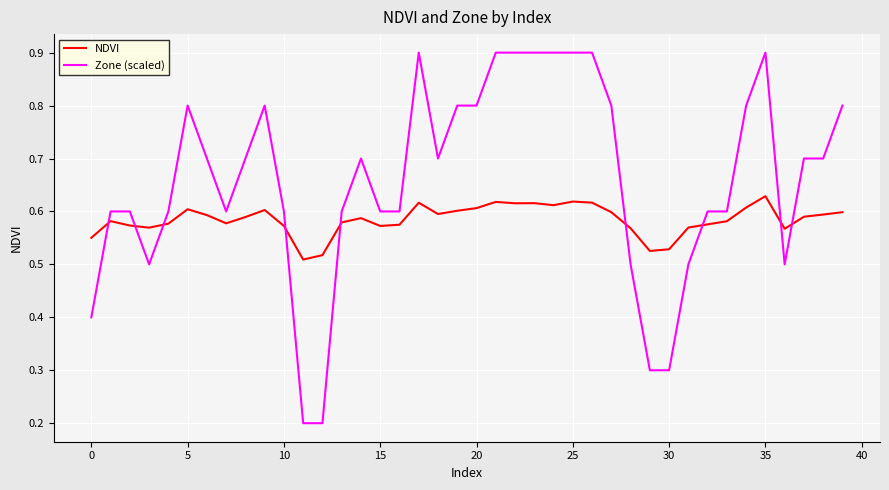

Which series has the widest spread of values?

Zone (scaled)